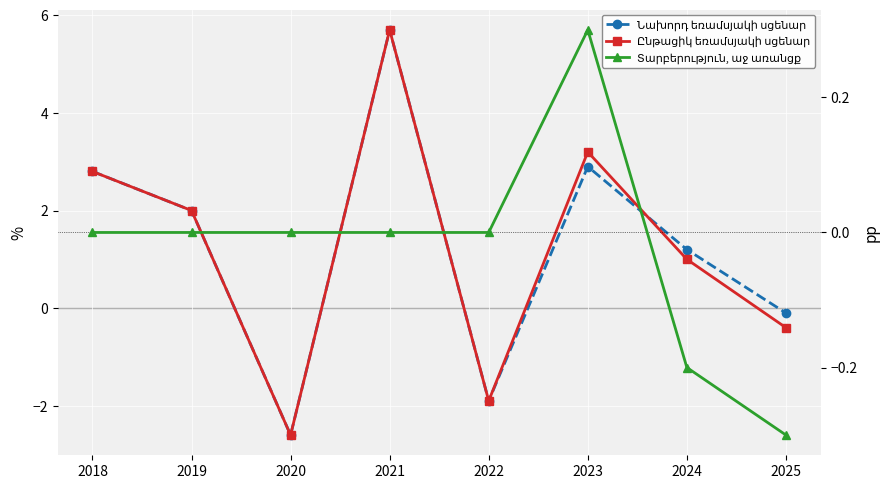

Reading right to left, what are all the values shown in this chart?

Նախորդ եռամսյակի սցենար: 2025=-0.1	2024=1.2	2023=2.9	2022=-1.9	2021=5.7	2020=-2.6	2019=2.0	2018=2.8
Ընթացիկ եռամսյակի սցենար: 2025=-0.4	2024=1.0	2023=3.2	2022=-1.9	2021=5.7	2020=-2.6	2019=2.0	2018=2.8
Տարբերություն, աջ առանցք: 2025=-0.3	2024=-0.2	2023=0.3	2022=0.0	2021=0.0	2020=0.0	2019=0.0	2018=0.0